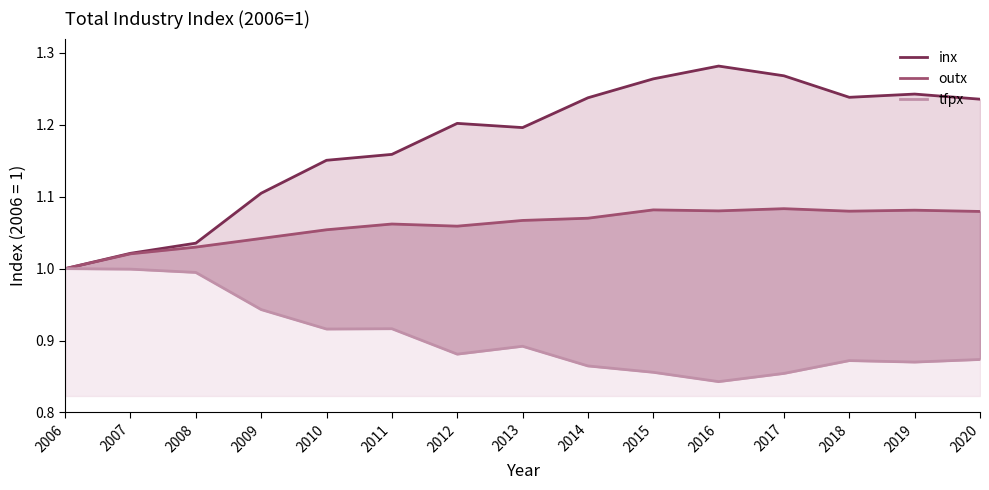

True or false: inx has more than 2 points higher than both neighbors.

True